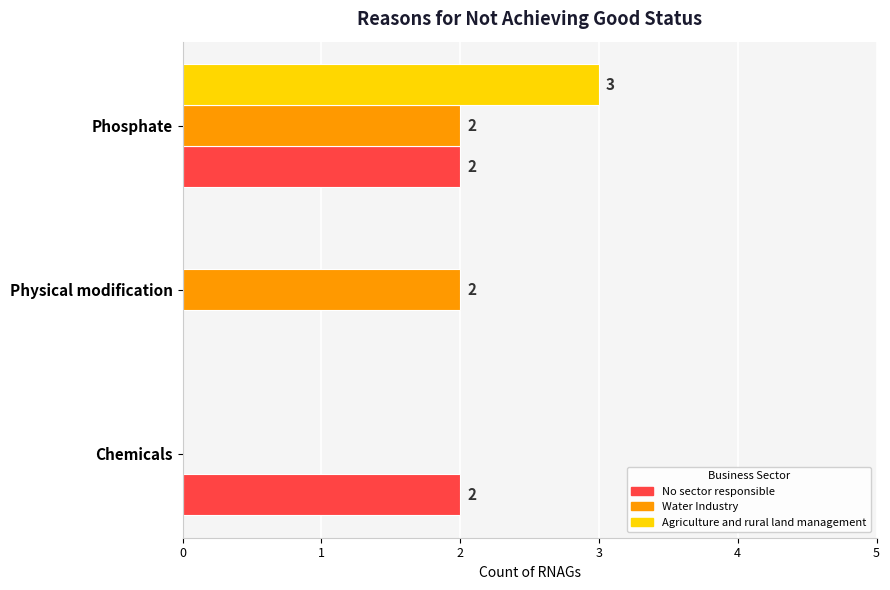

What is the sum of all Water Industry values?

4